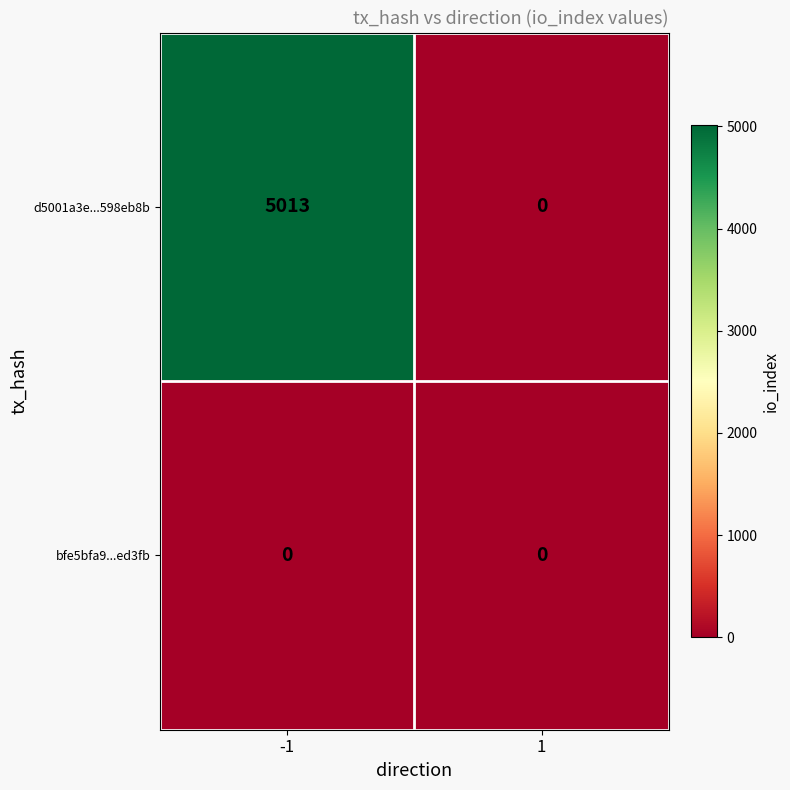

Which series has the largest total across all categories?

d5001a3e...598eb8b